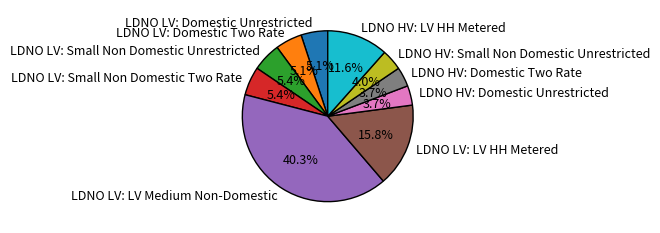

Is LDNO LV: LV Medium Non-Domestic the majority of the pie?

No